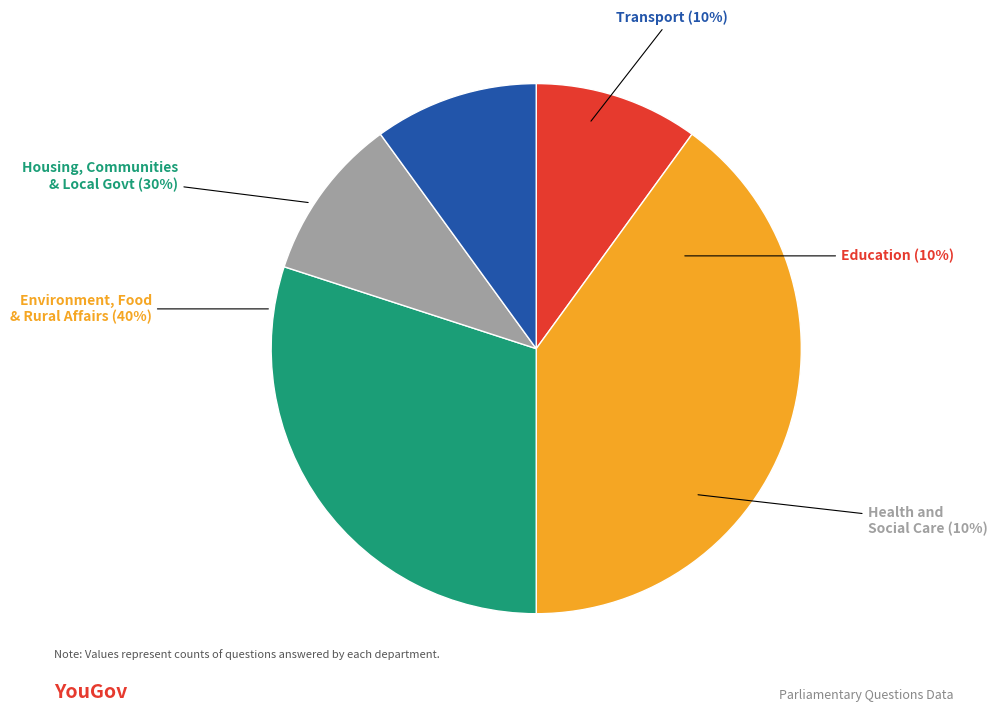

What portion of the pie excludes Education?

90.0%